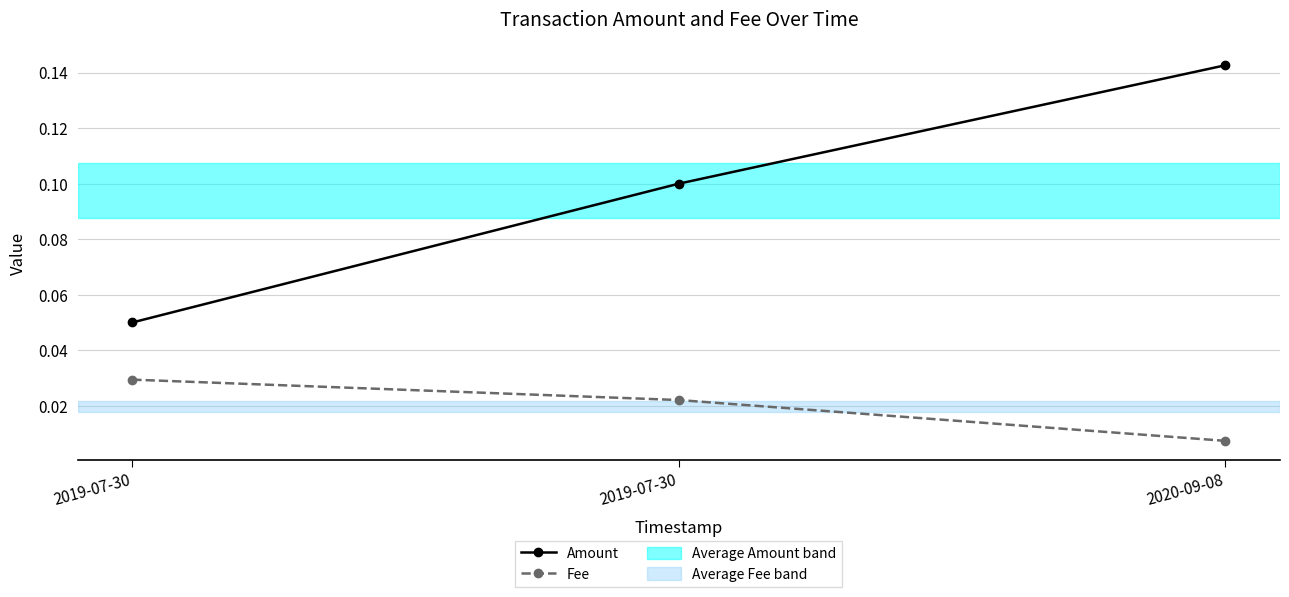

Is it true that Fee equals 0.0 at 2019-07-30?

False